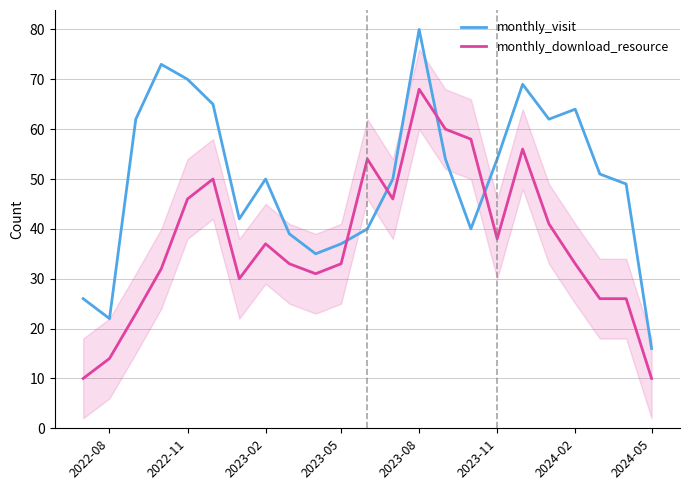

Rank the series by their maximum value, from highest to lowest.

monthly_visit, monthly_download_resource